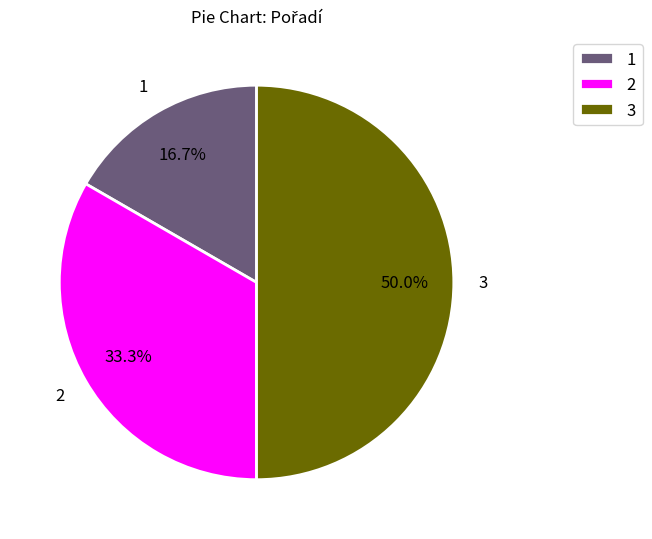

To the nearest percent, what is the average slice percentage?

33%